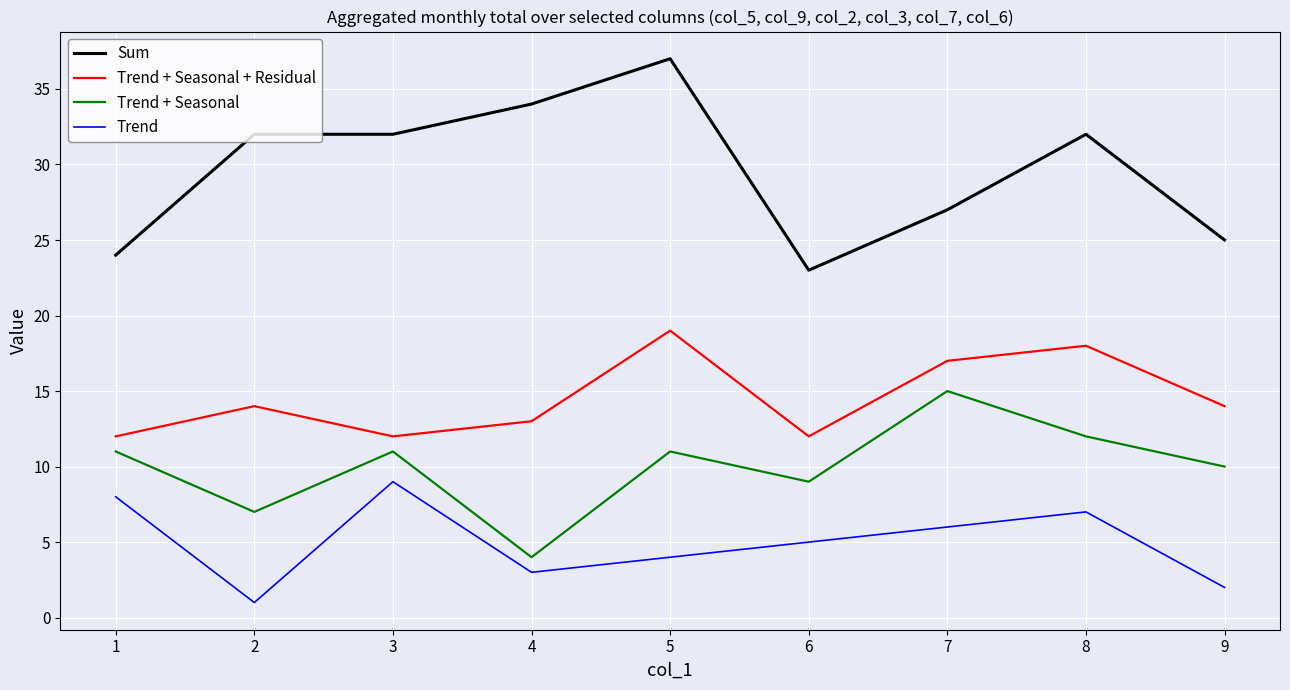

Which series has the largest range (max minus min)?

Sum